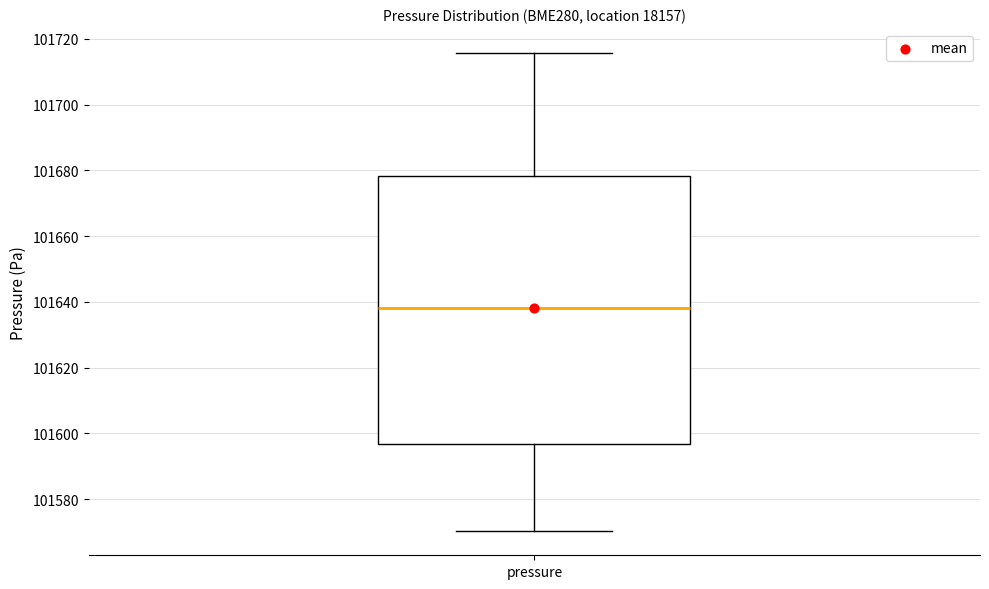

Where is the lower edge of the box for pressure on the y-axis? The values are not printed on the chart, so give them approximately, as read against the axis.

101596